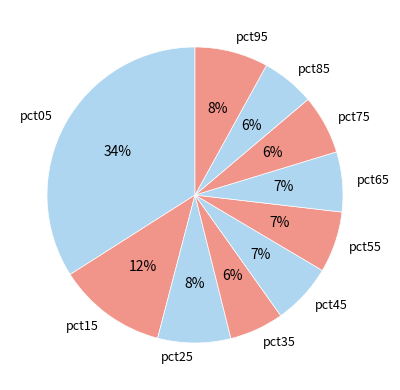

Combined, do pct05 and pct45 account for over 50%?

No